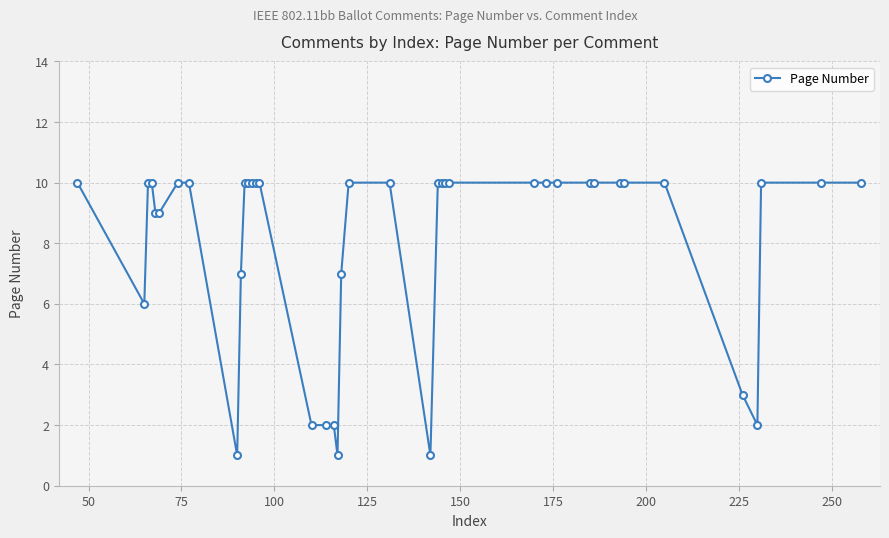

What is the maximum value shown in the chart?

10